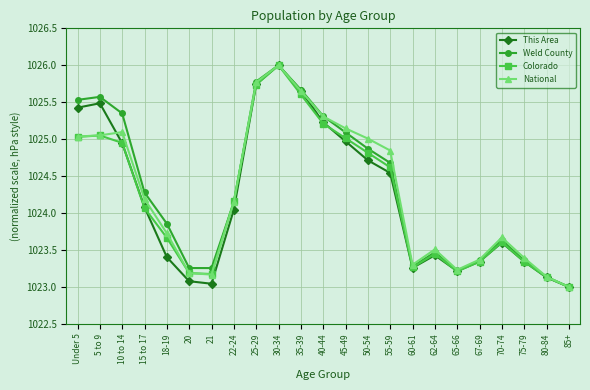

What is the maximum value for Colorado?

1026.0